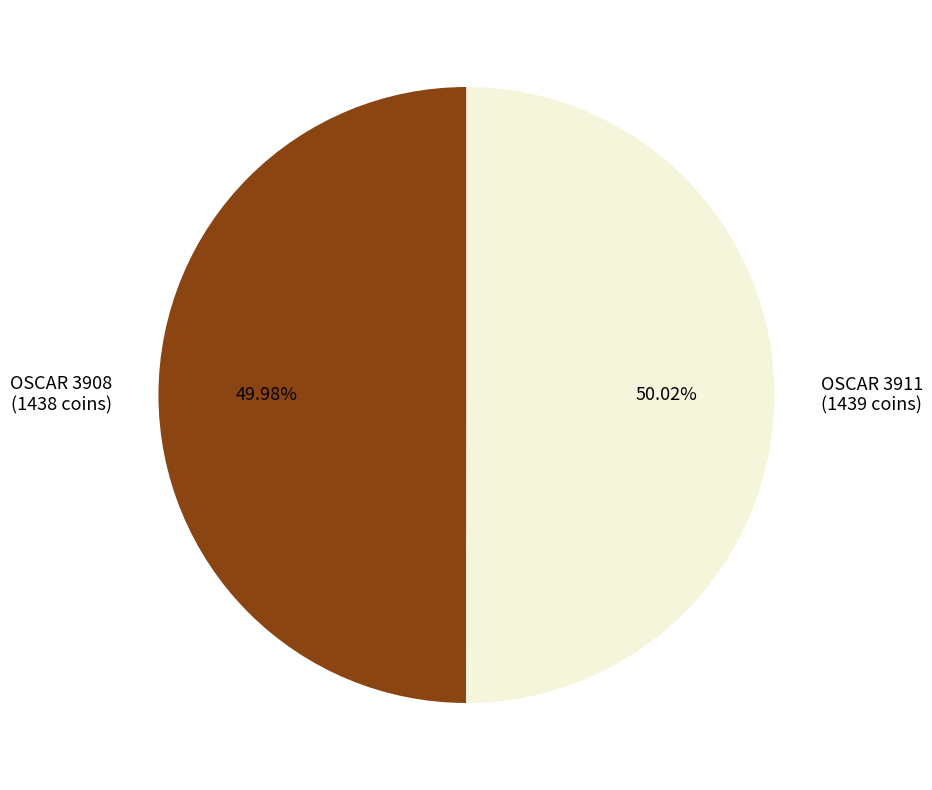

Is it true that OSCAR 3911 is 38% of the pie?

False